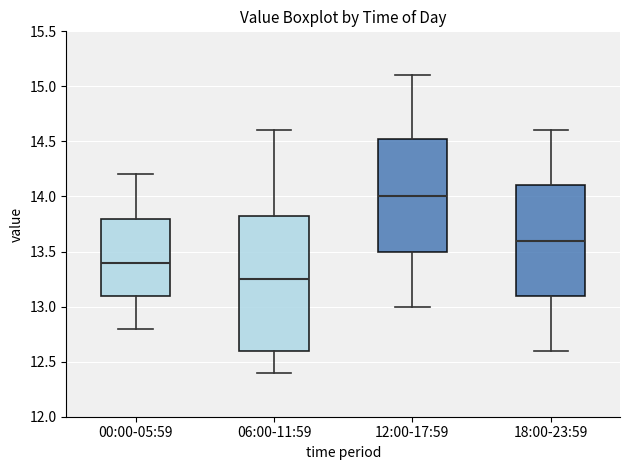

Reading left to right, read every box against the y-axis: the position of its median line, the range the box covers, and the ends of its whiskers. The values are not printed on the chart, so give them approximately, as read against the axis.

00:00-05:59: median 13.40, box 13.10 to 13.80, whiskers 12.80 to 14.20
06:00-11:59: median 13.25, box 12.60 to 13.85, whiskers 12.40 to 14.60
12:00-17:59: median 14.00, box 13.50 to 14.55, whiskers 13.00 to 15.10
18:00-23:59: median 13.60, box 13.10 to 14.10, whiskers 12.60 to 14.60